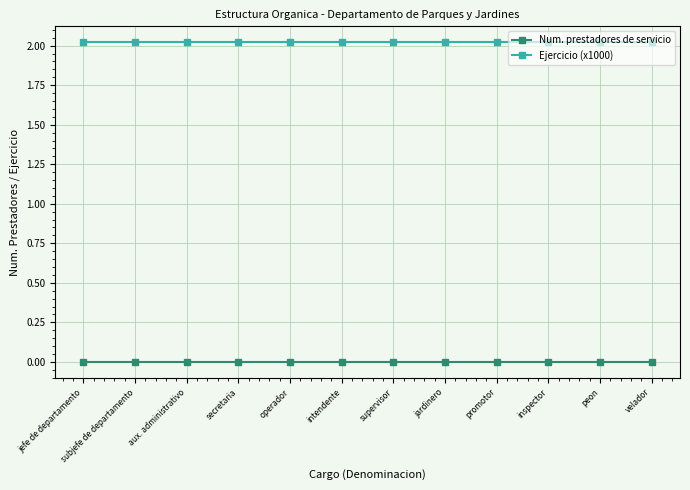

True or false: Ejercicio (x1000) and Num. prestadores de servicio cross at least once.

False